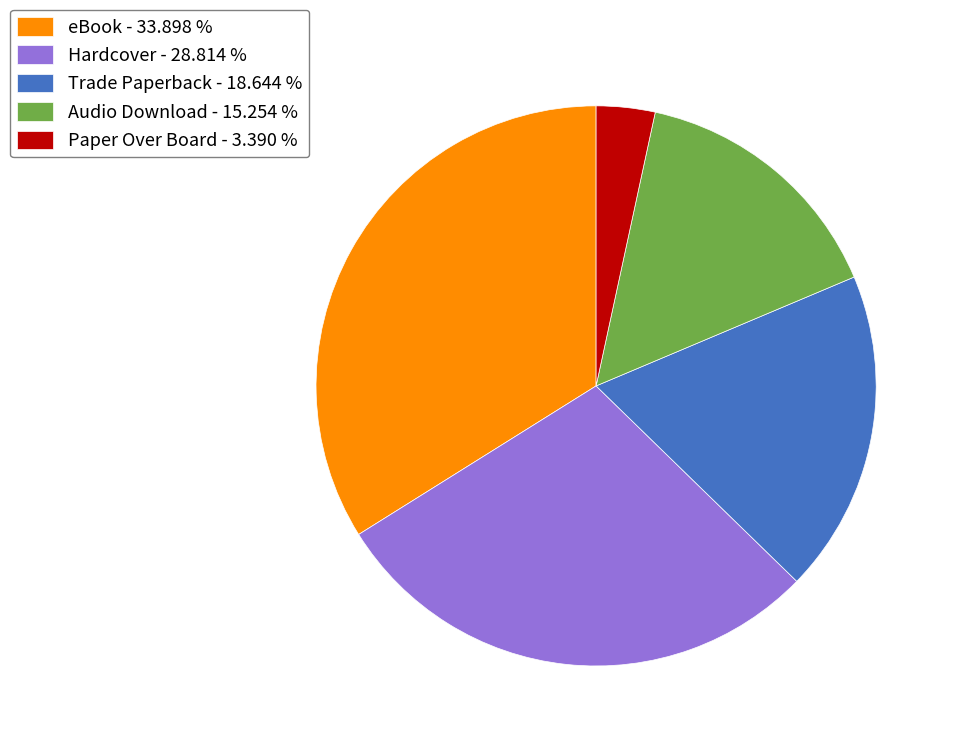

Between Hardcover - 28.814 % and Audio Download - 15.254 %, which is larger?

Hardcover - 28.814 %